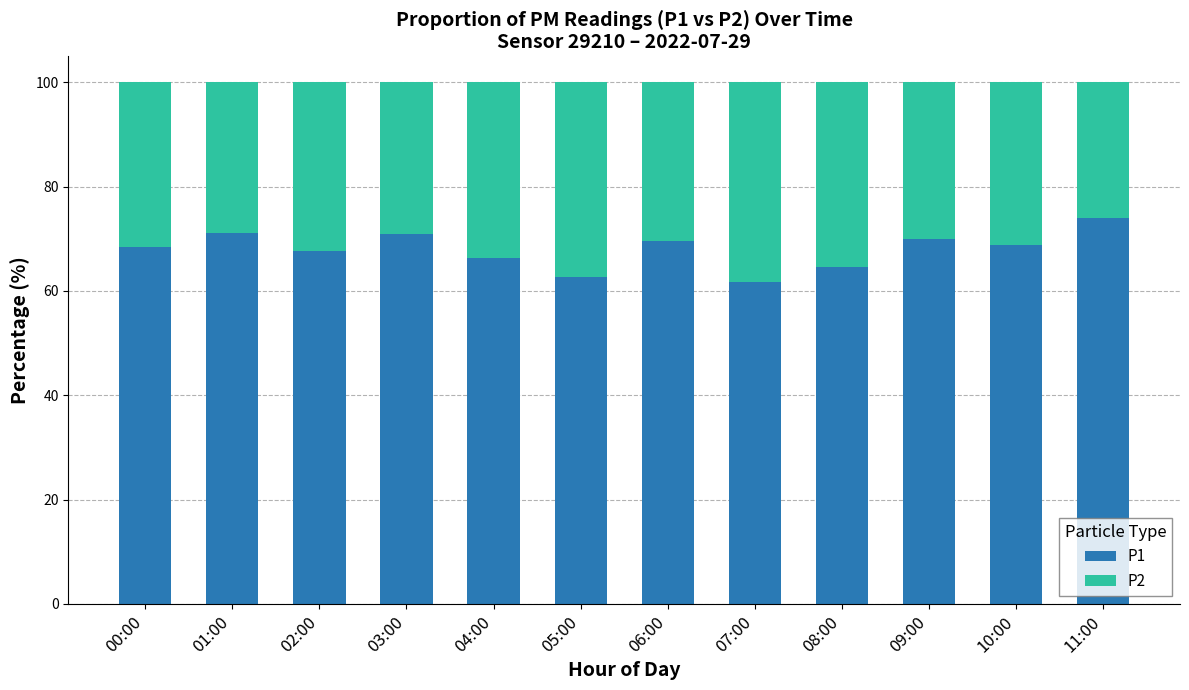

How many series are shown in this chart?

2